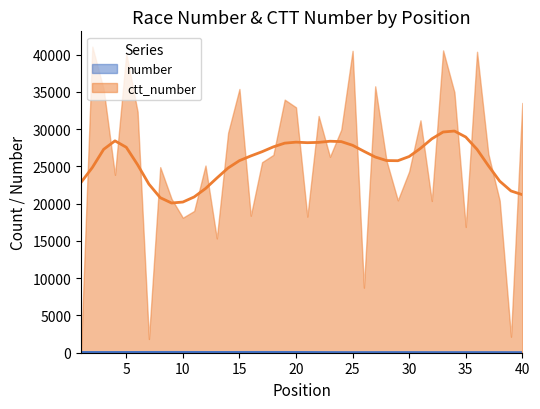

At which label is number closest to 33?

6